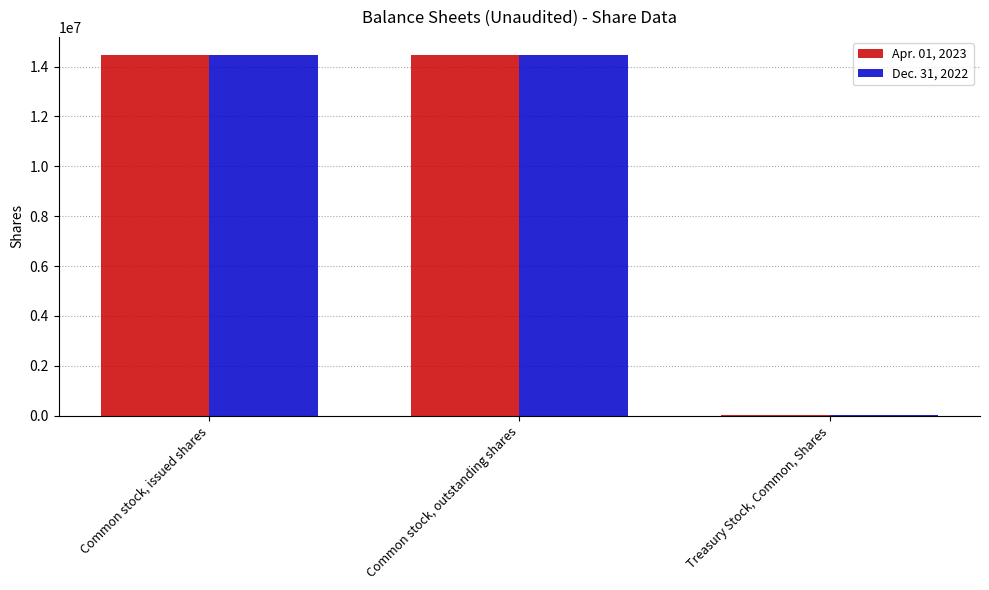

At which label does Apr. 01, 2023 first exceed 14460486?

Common stock, issued shares